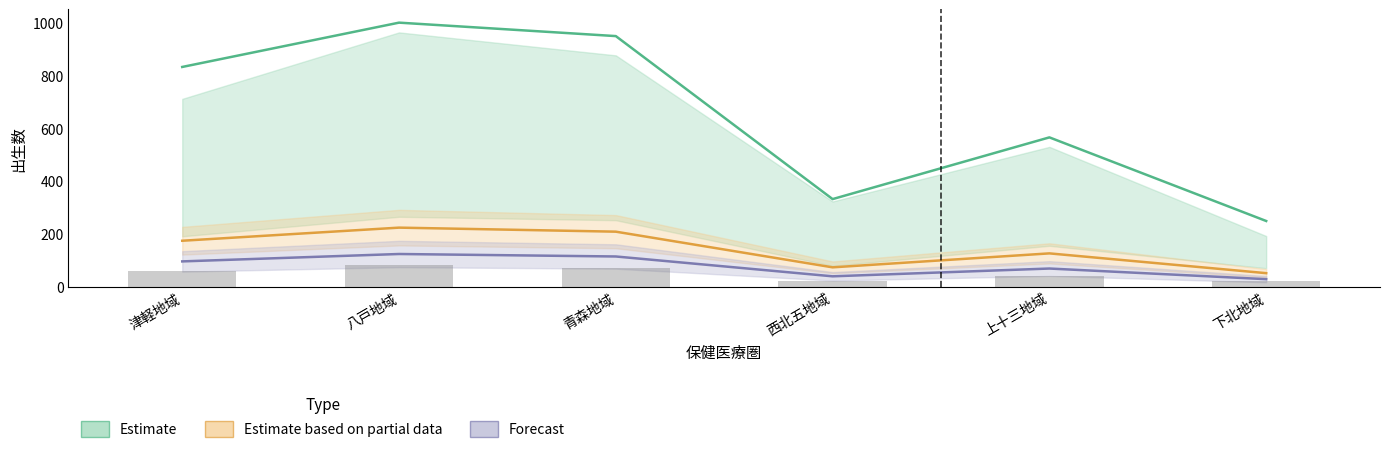

What is the sum of all Forecast values?

476.6